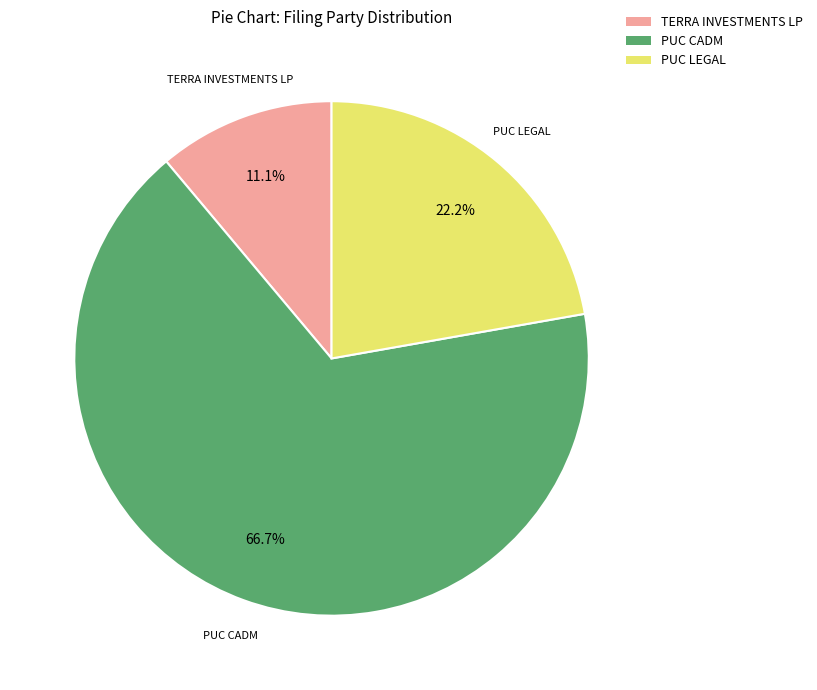

Do TERRA INVESTMENTS LP and PUC CADM together represent more than half of the pie?

Yes